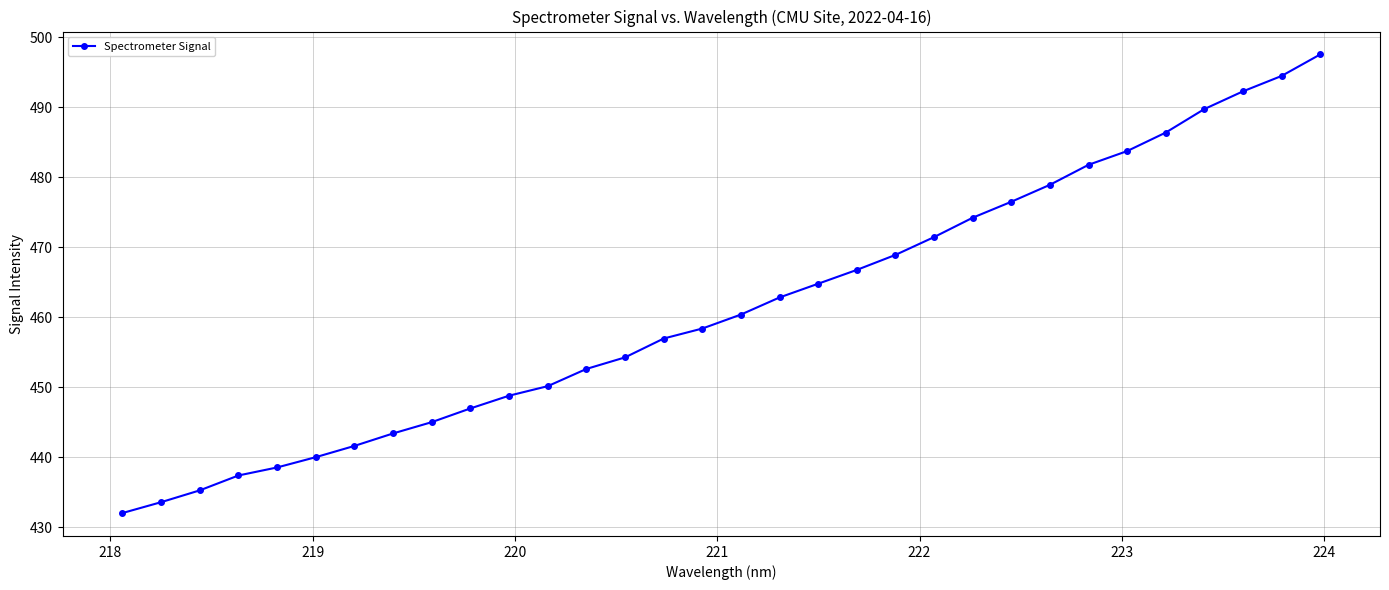

What is the greatest value displayed?

497.5